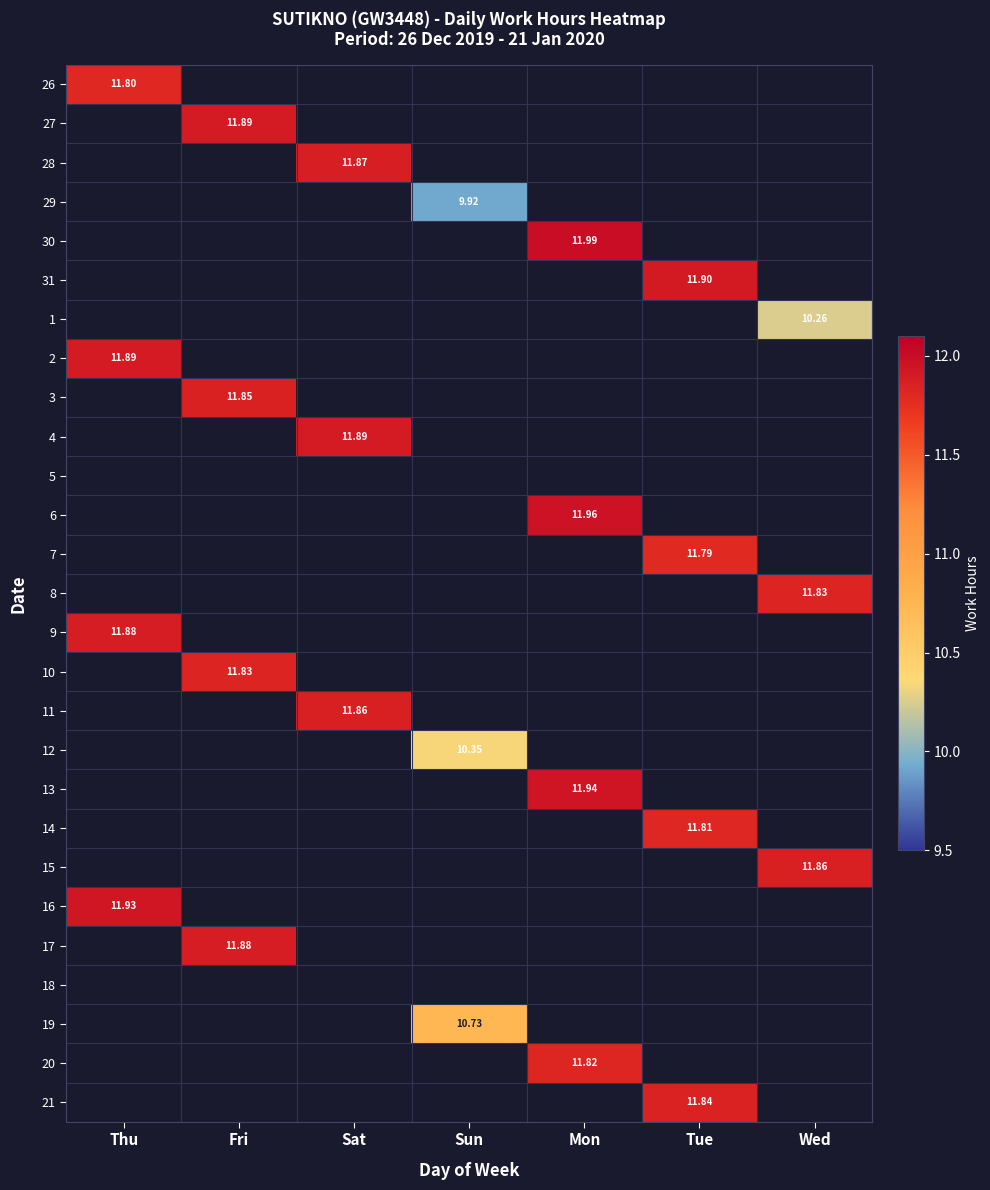

At which label does 19 first exceed 10?

Sun